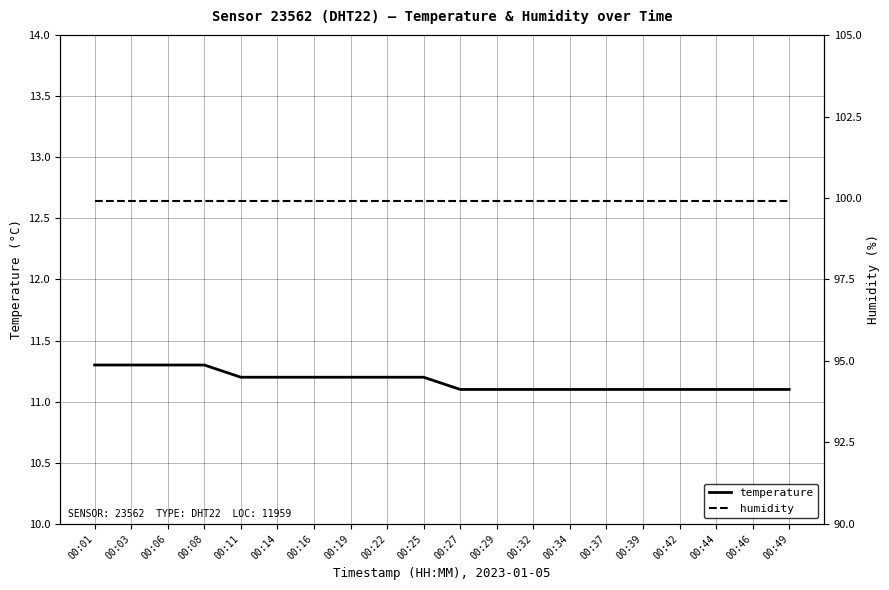

What is the approximate value of temperature at 00:37?

11.1